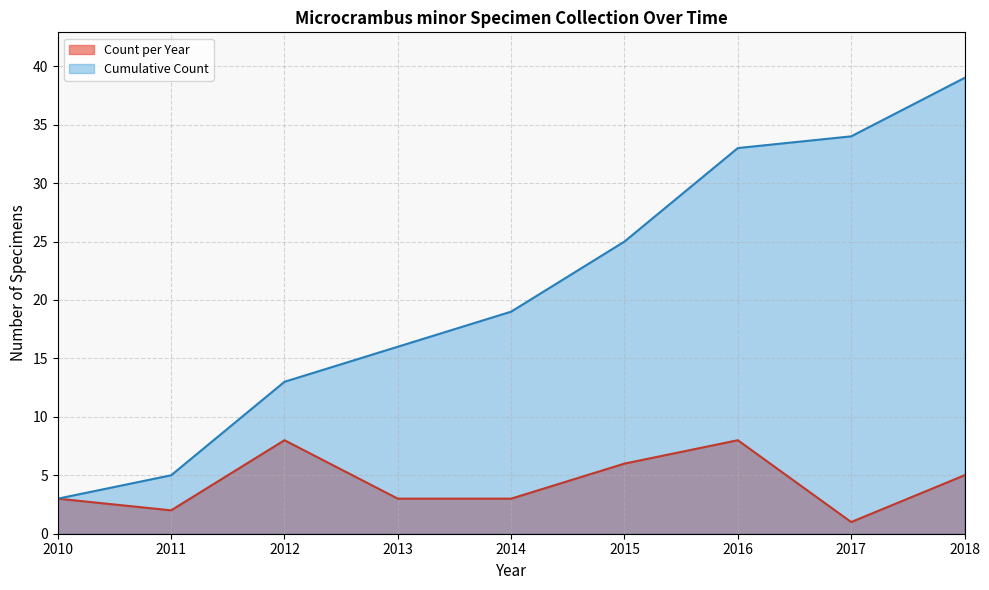

Is the value of Count per Year at 2015 greater than the value of Cumulative Count at 2018?

No